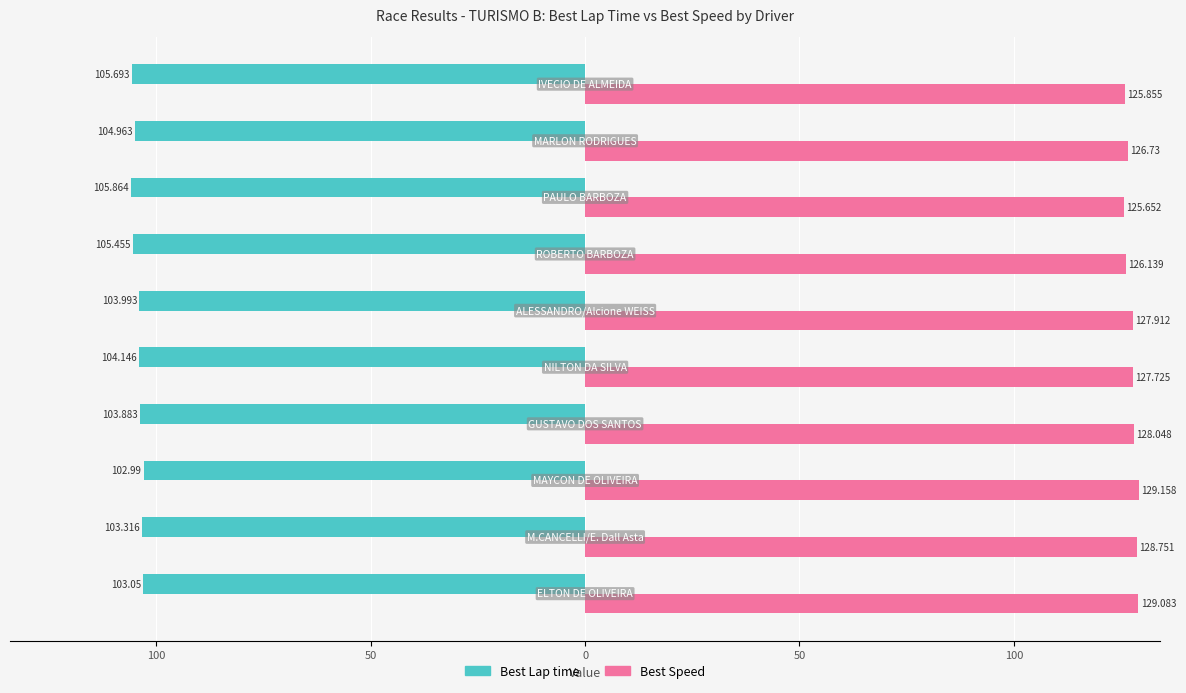

What is the value of the Best Lap time bar at the 10th from the left?

-105.7